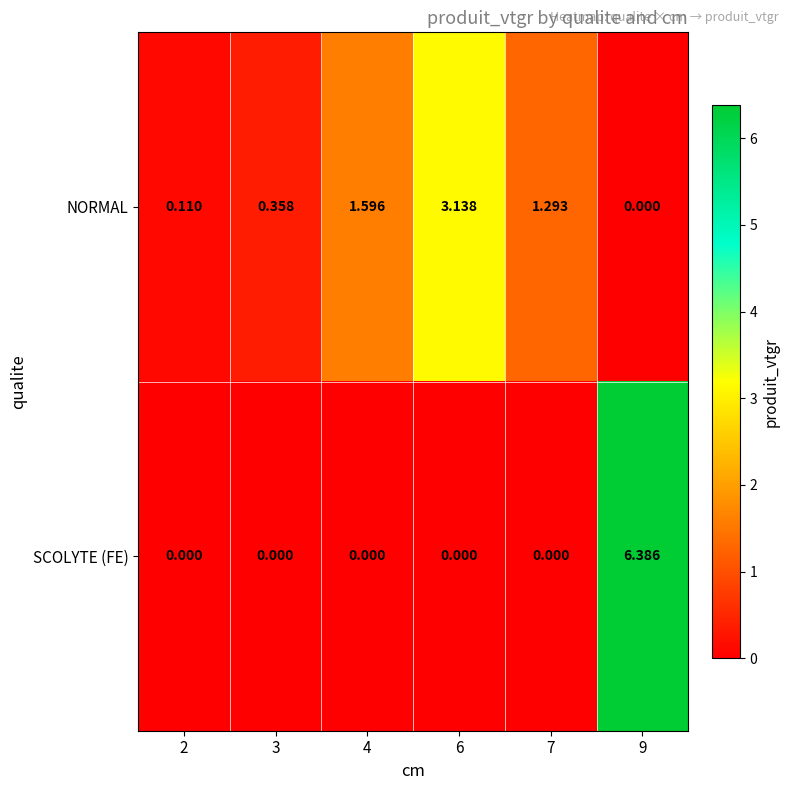

Rank the series by their average value, from highest to lowest.

NORMAL, SCOLYTE (FE)